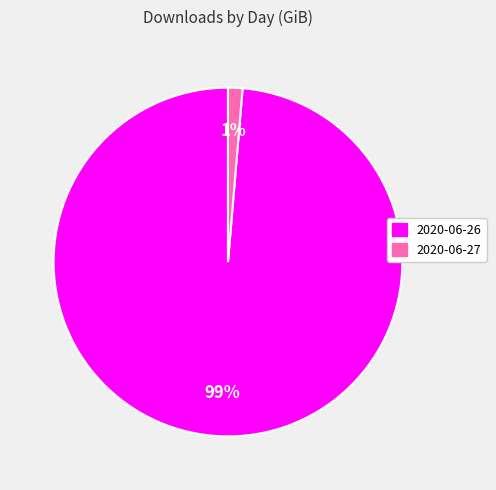

Which has a higher value, 2020-06-26 or 2020-06-27?

2020-06-26